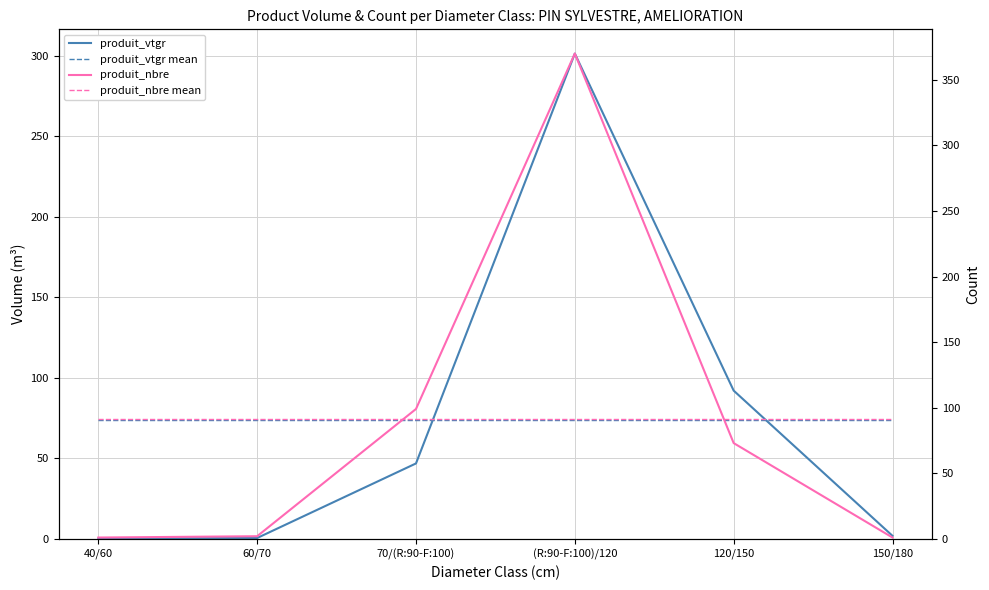

Where do produit_nbre and produit_vtgr first cross each other?

(R:90-F:100)/120 and 120/150